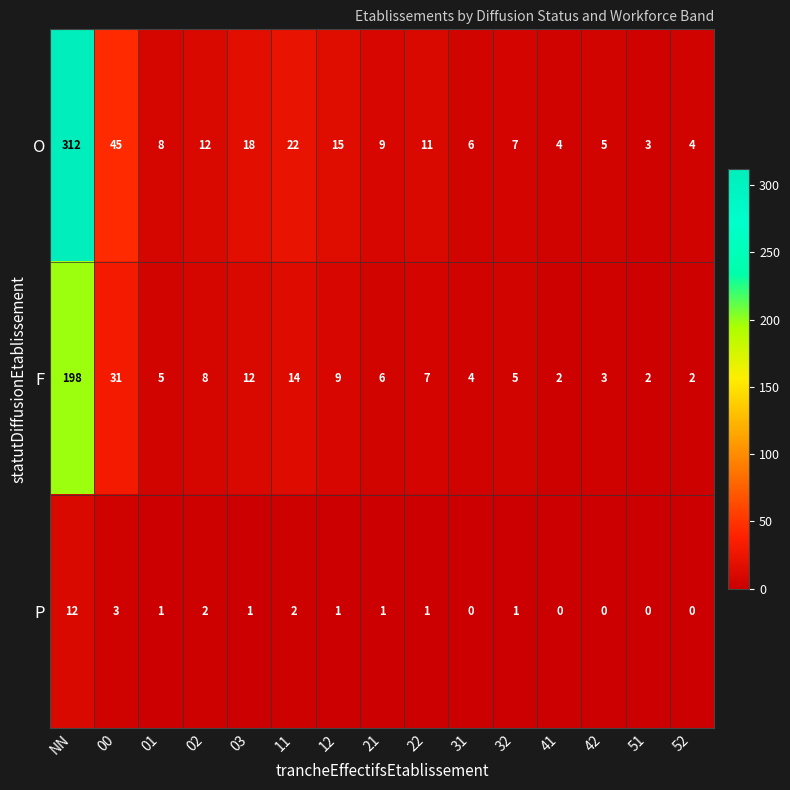

What is the greatest value displayed?

312